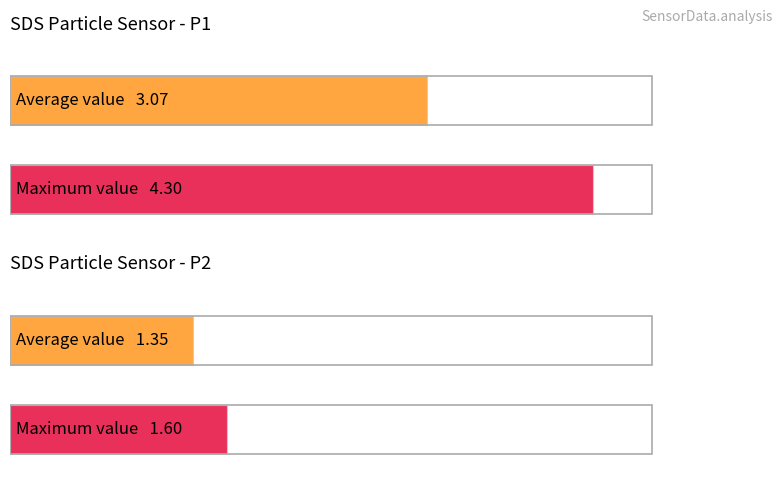

The value of SDS_P2 at 00:29 is 2.1. True or false?

False